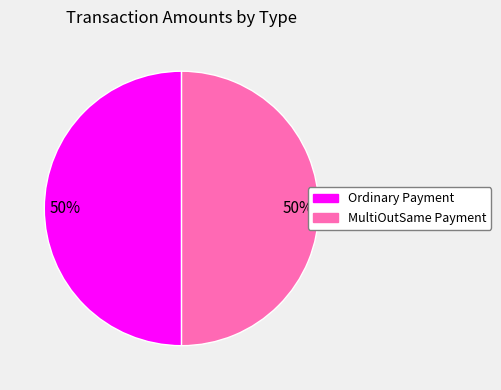

The MultiOutSame Payment slice represents 42% of the pie. True or false?

False